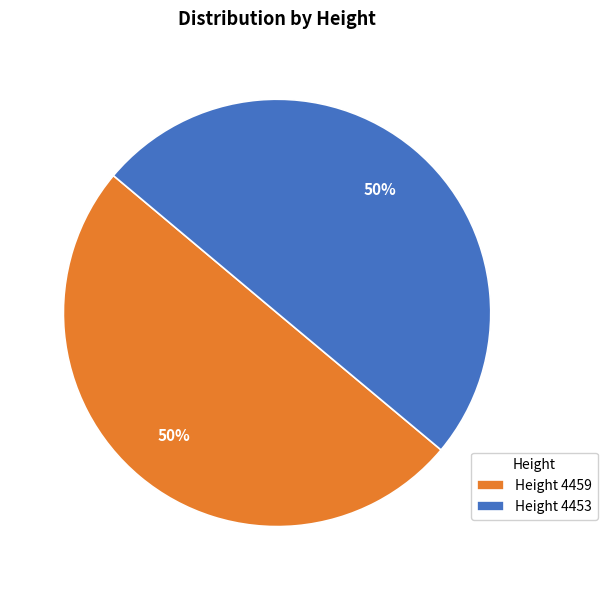

Is it true that Height 4459 is 50% of the pie?

True